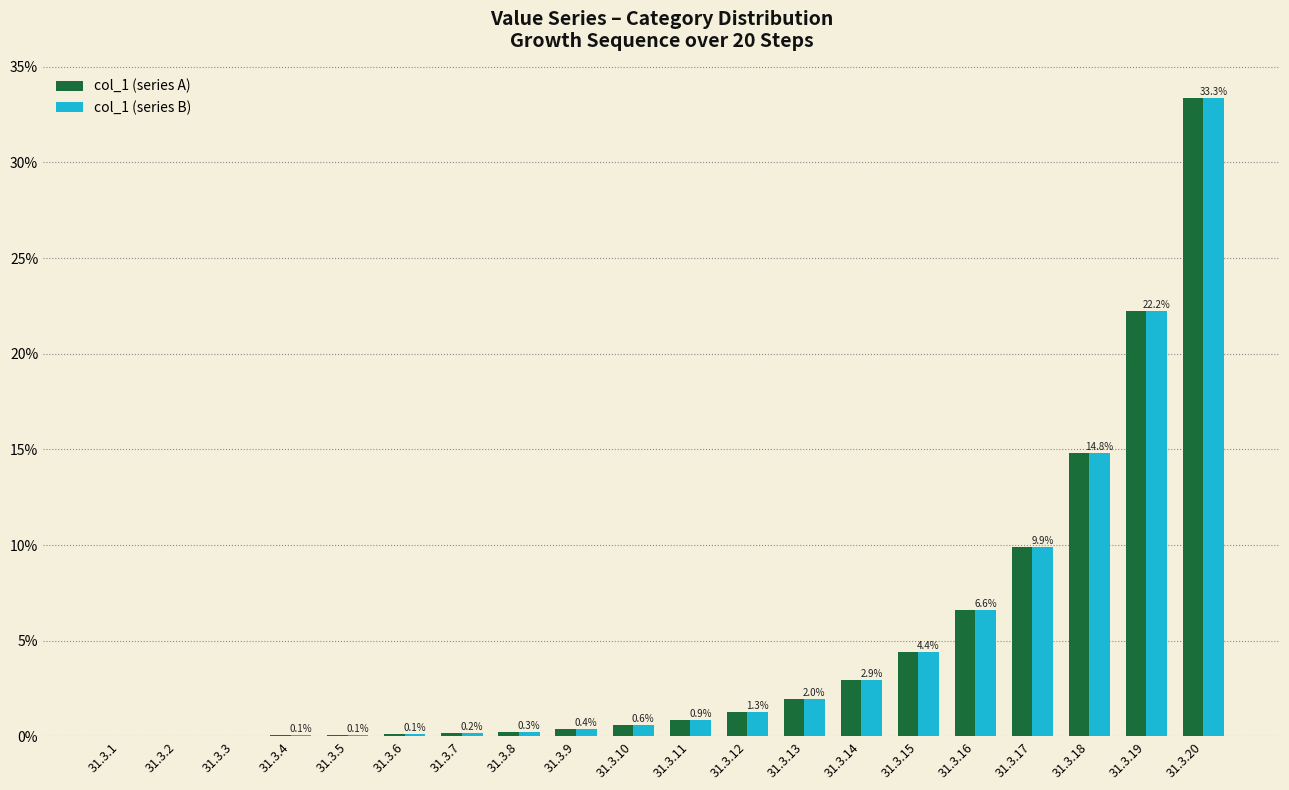

What is the average value of the col_1 (series A) series?

5.0